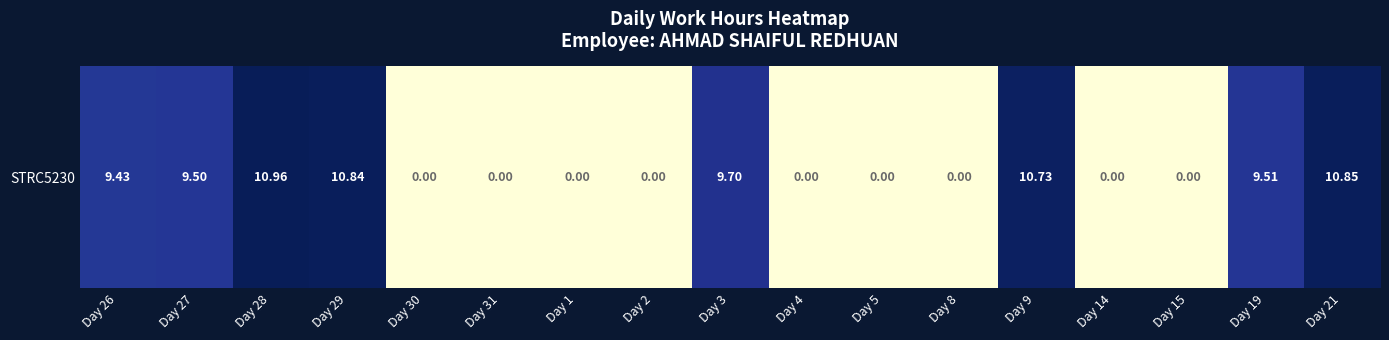

Which category has the lowest value across all series?

Day 30